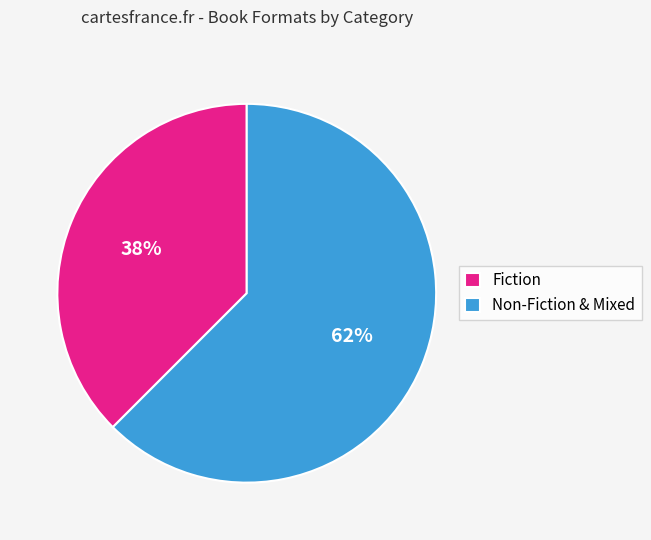

What is the ratio of the value at Fiction to the value at Non-Fiction & Mixed?

0.6